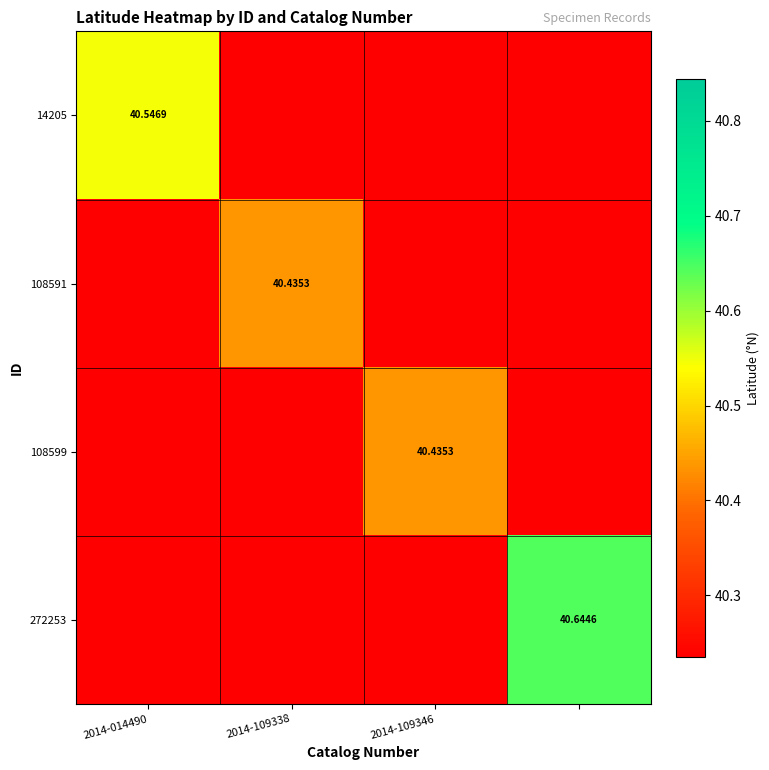

Which series has the largest total across all categories?

272253